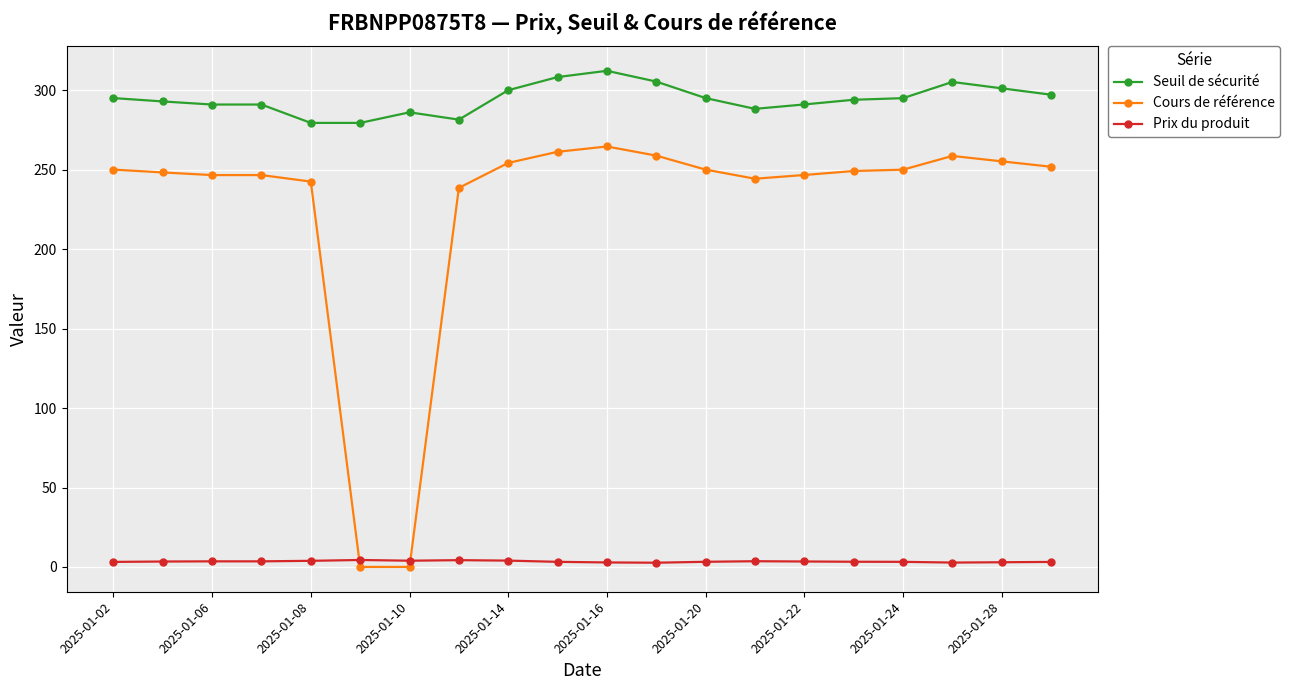

How many data points in Cours de référence are less than 250?

10